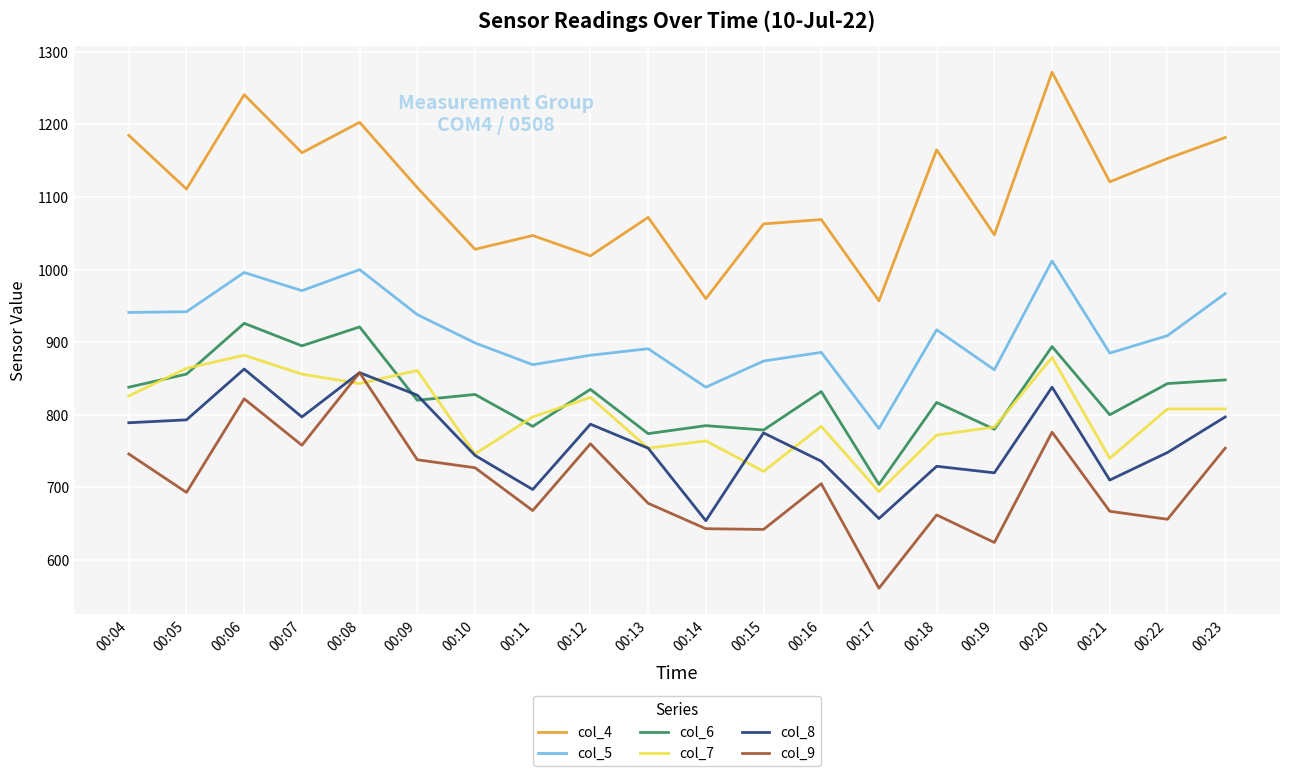

True or false: col_6 and col_4 intersect in this chart.

False